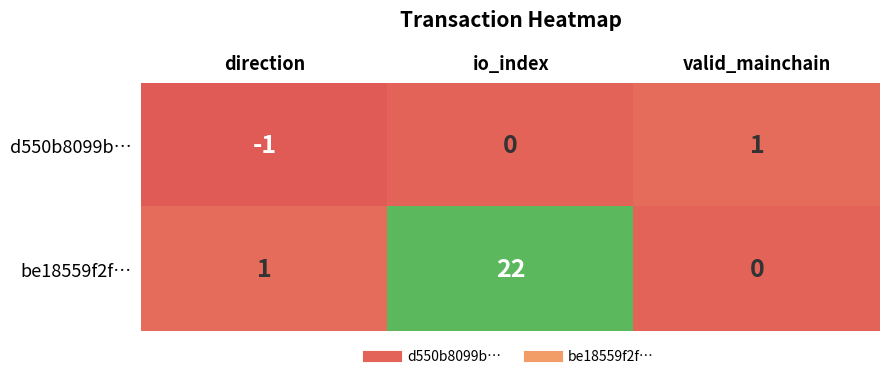

What is the sum of all be18559f2f… values?

23